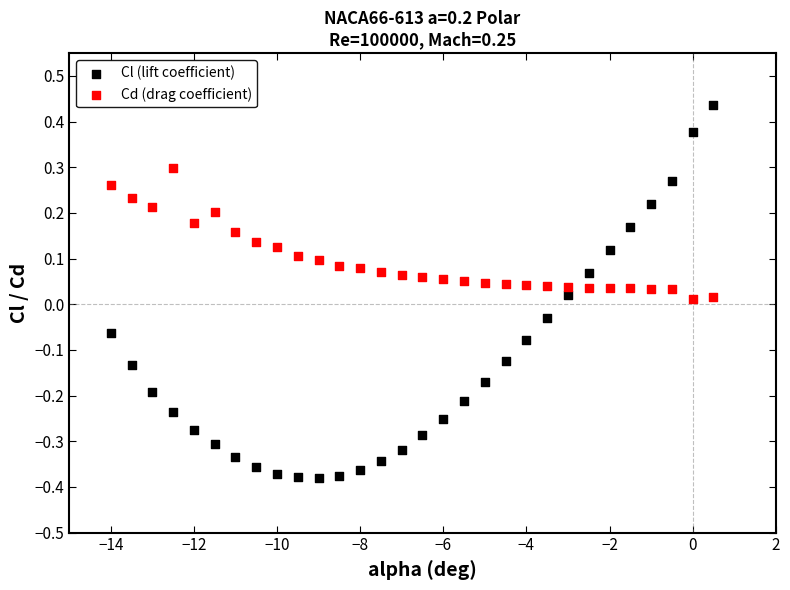

Which series reaches the maximum Y coordinate?

Cl (lift coefficient)